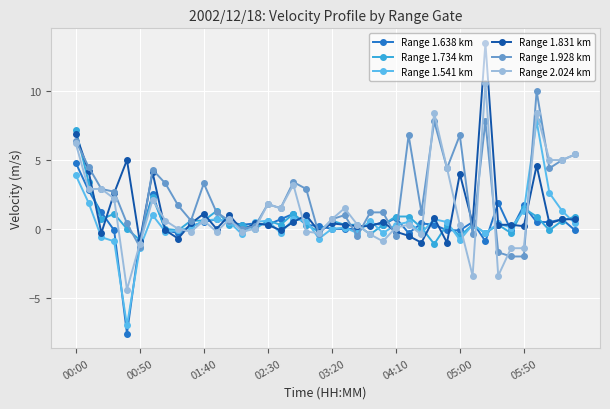

Which series has the largest total across all categories?

Range 1.928 km